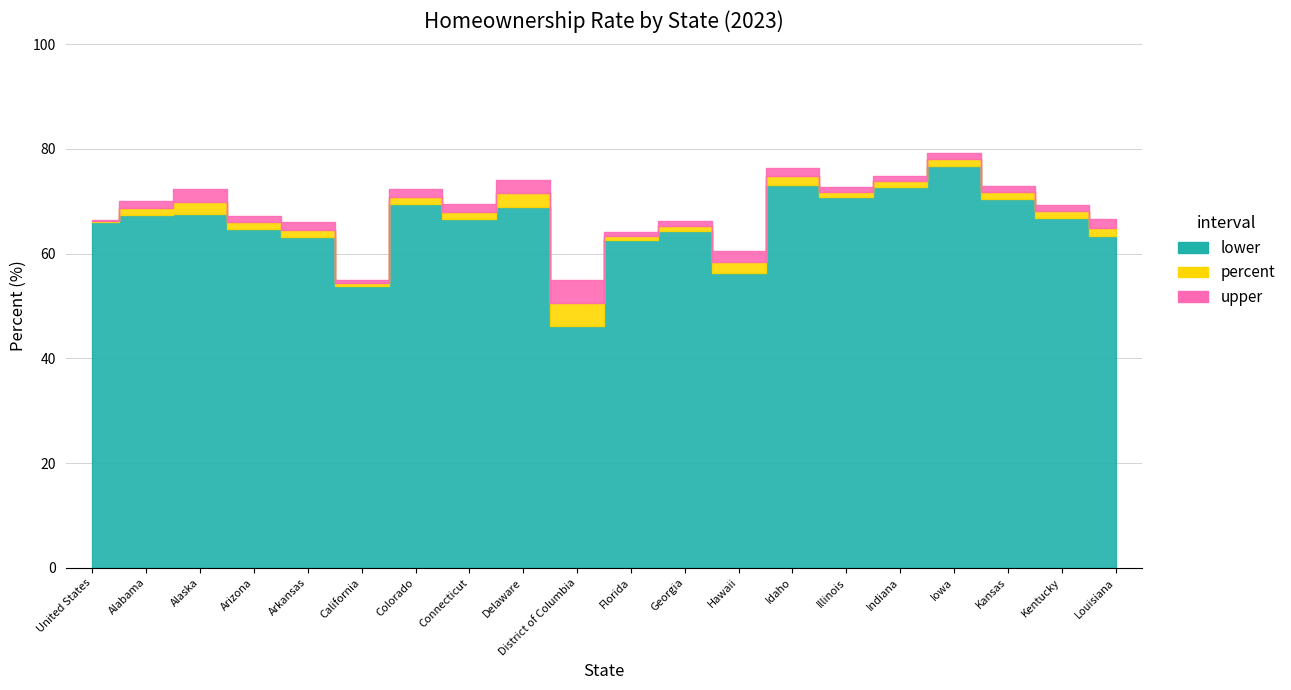

How many distinct data groups are displayed?

3